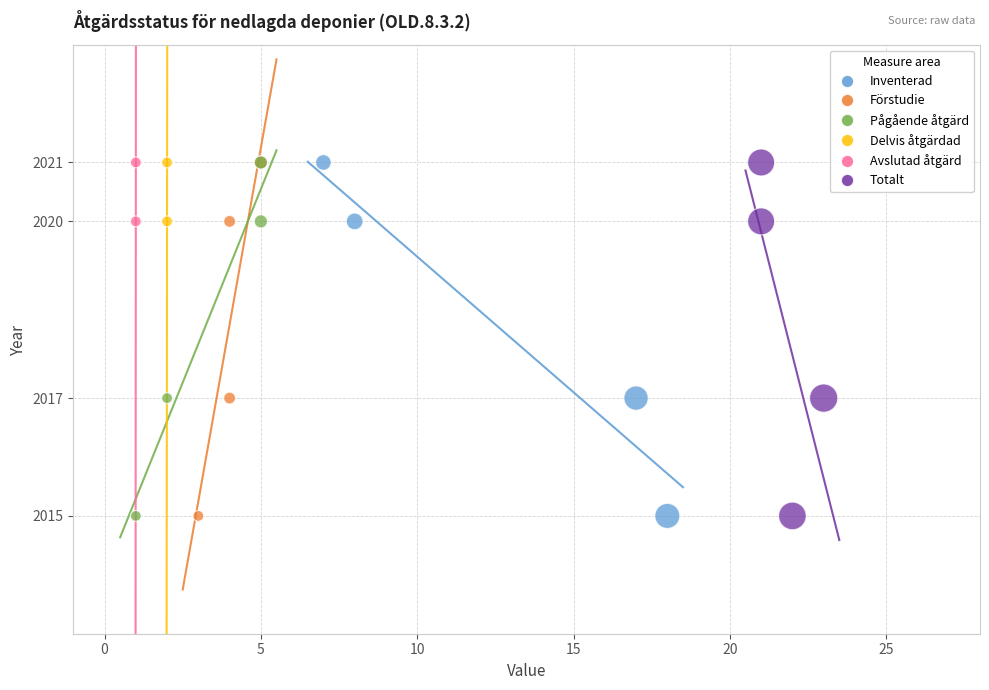

What are all the series names shown in the legend?

Inventerad, Förstudie, Pågående åtgärd, Delvis åtgärdad, Avslutad åtgärd, Totalt